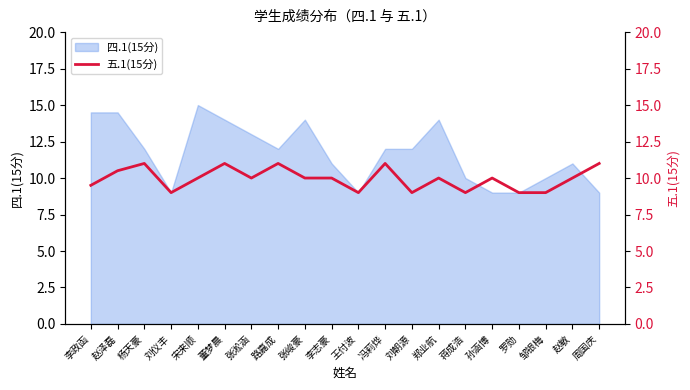

True or false: 四.1(15分) has a value of 15.0 at 宋来顺.

True